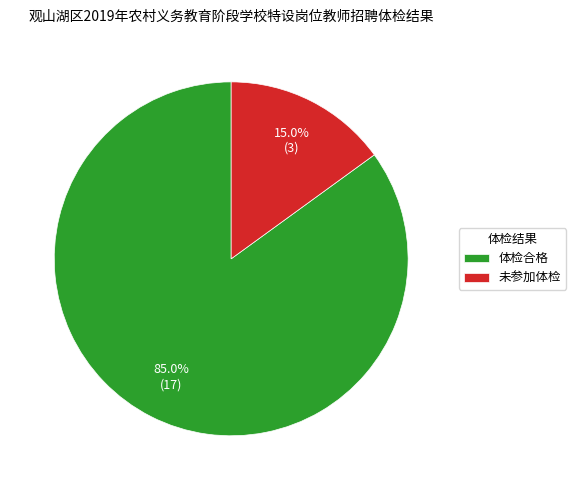

What is the total percentage of 未参加体检 and 体检合格?

100.0%